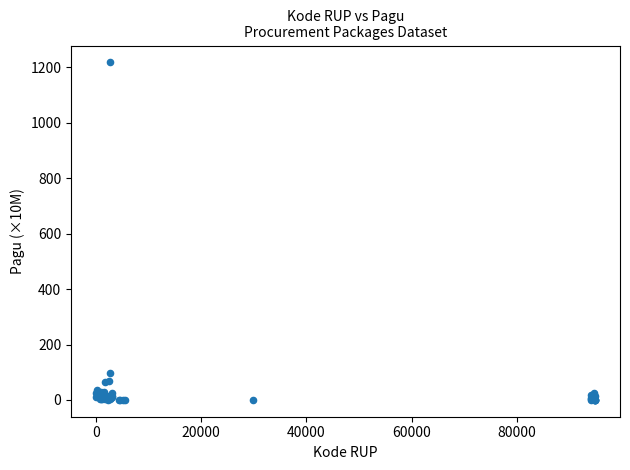

What Y value in the scatter plot is closest to 609?

97.2